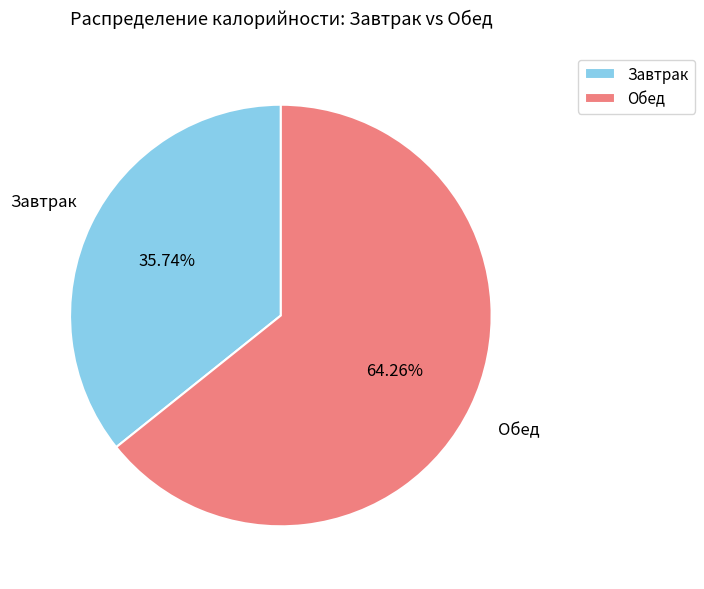

Between Обед and Завтрак, which is larger?

Обед